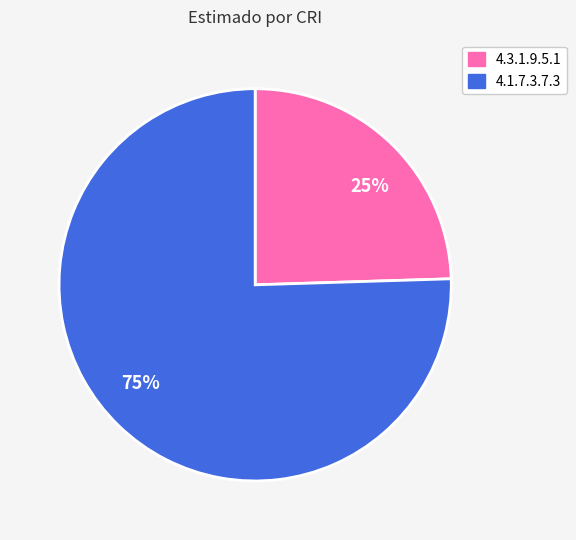

Which has a higher value, 75% or 25%?

75%